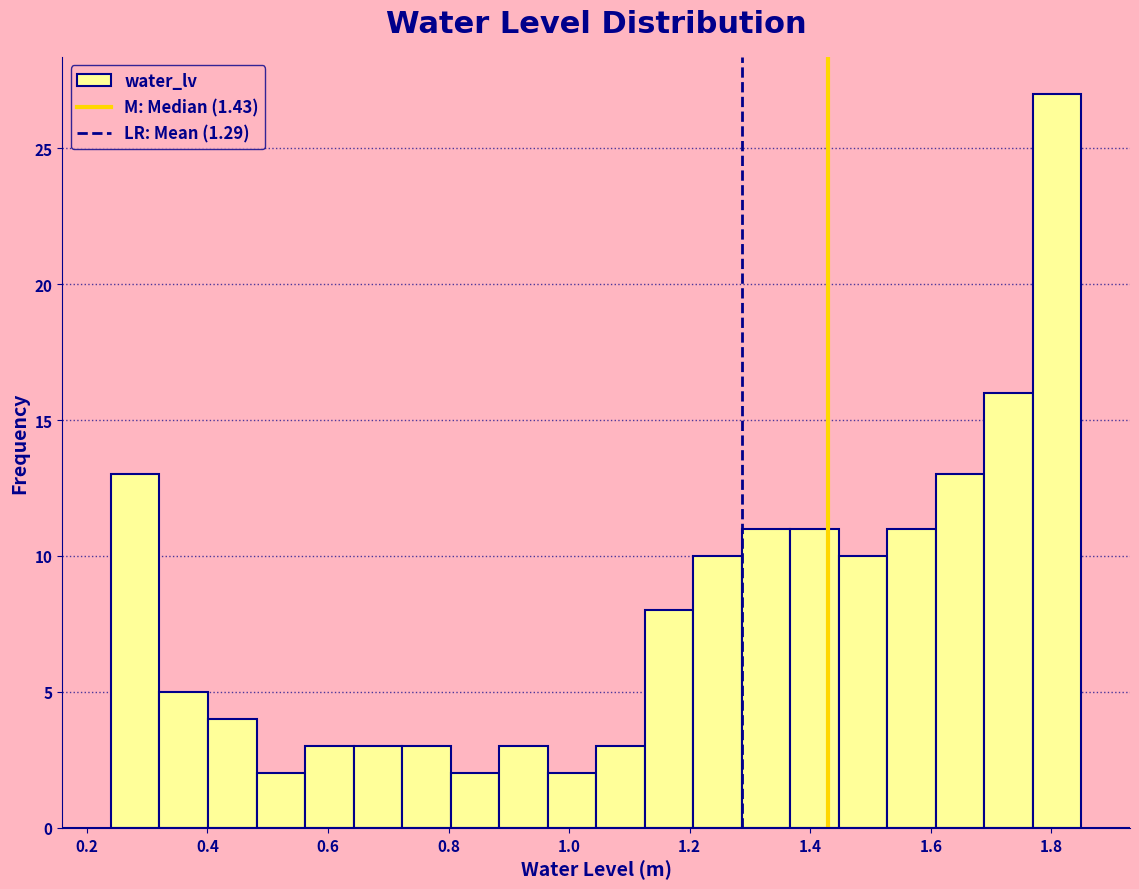

What is the height of the bar covering 1.52 to 1.60 on the x-axis? Neither the bar edges nor the heights are printed on the chart, so give them approximately, as read against the axes.

11